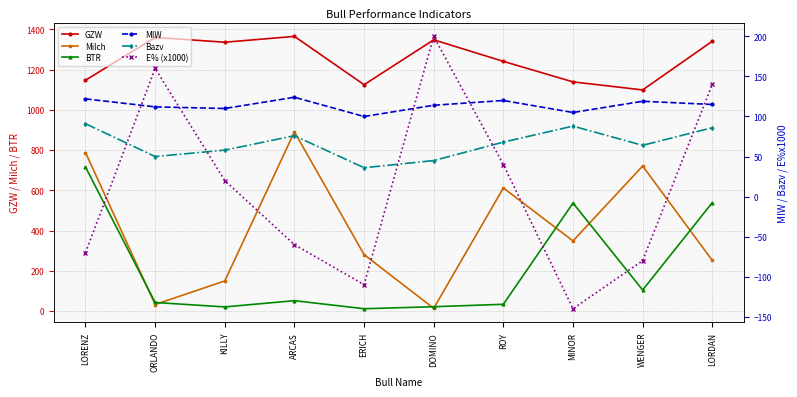

What is the average value of the GZW series?

1250